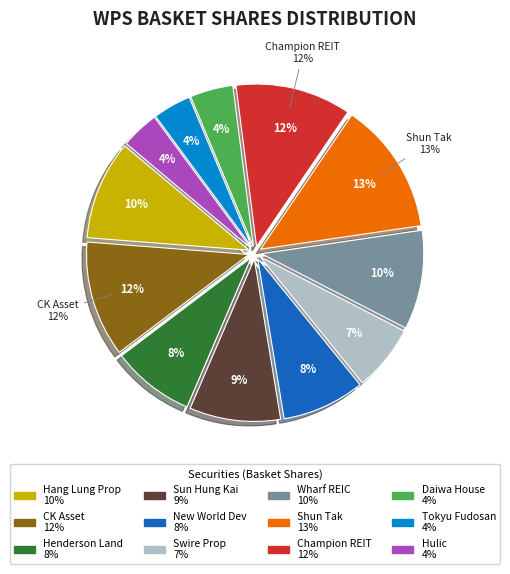

To the nearest percent, what is the combined percentage of WHARF REAL ESTATE INVESTMENT COMPA and SUN HUNG KAI PROPERTIES LTD?

19%